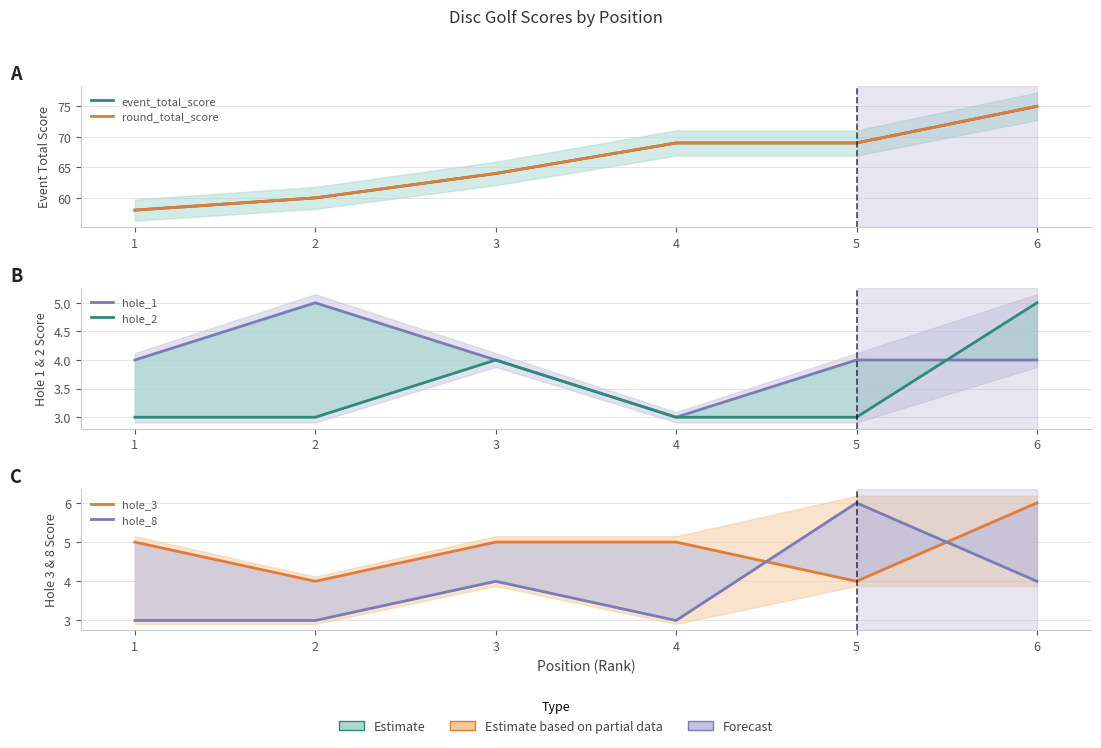

True or false: hole_2 has a value of 3 at 1.

True